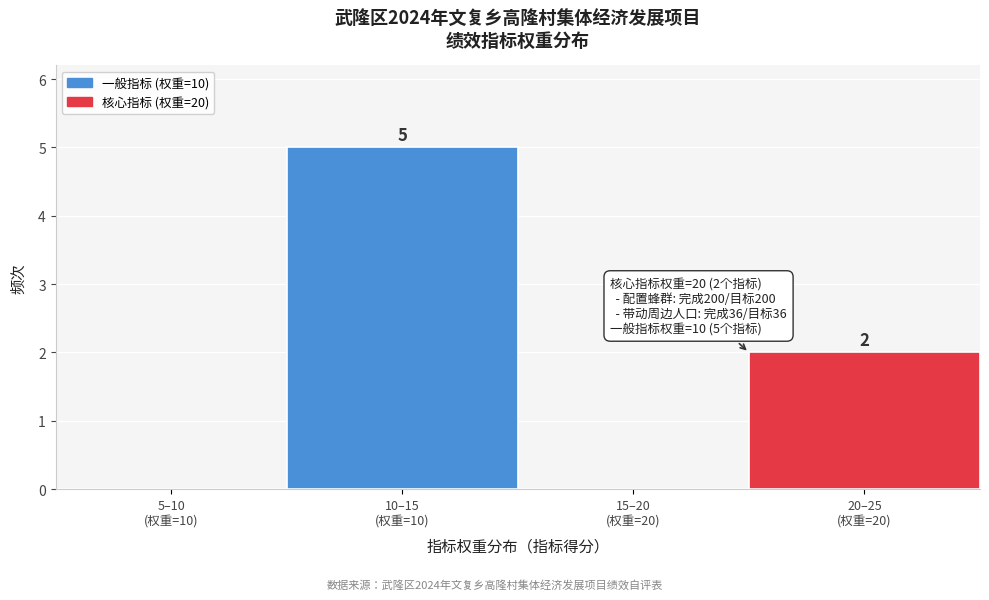

What is the maximum value shown in the chart?

5